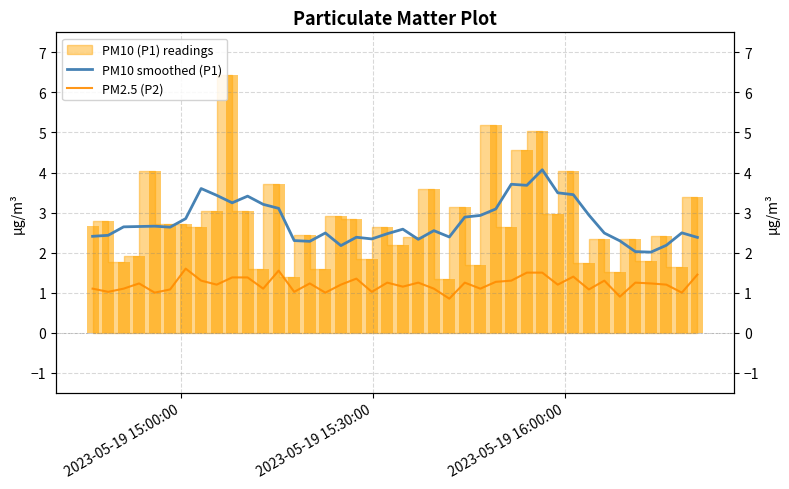

How many data points in PM2.5 (P2) are less than 1?

2